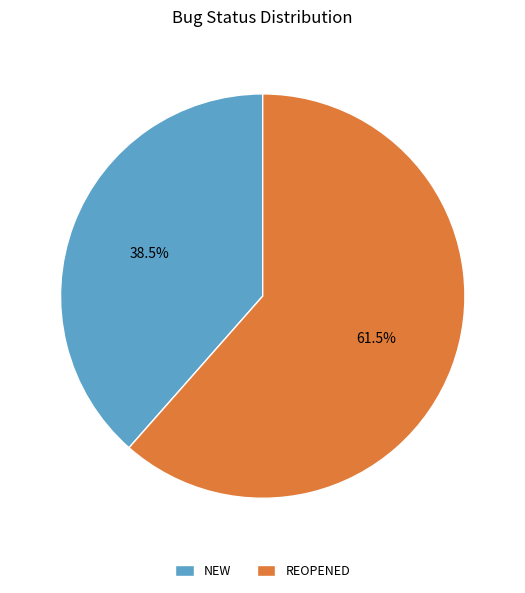

Rank the categories by value from highest to lowest.

REOPENED, NEW